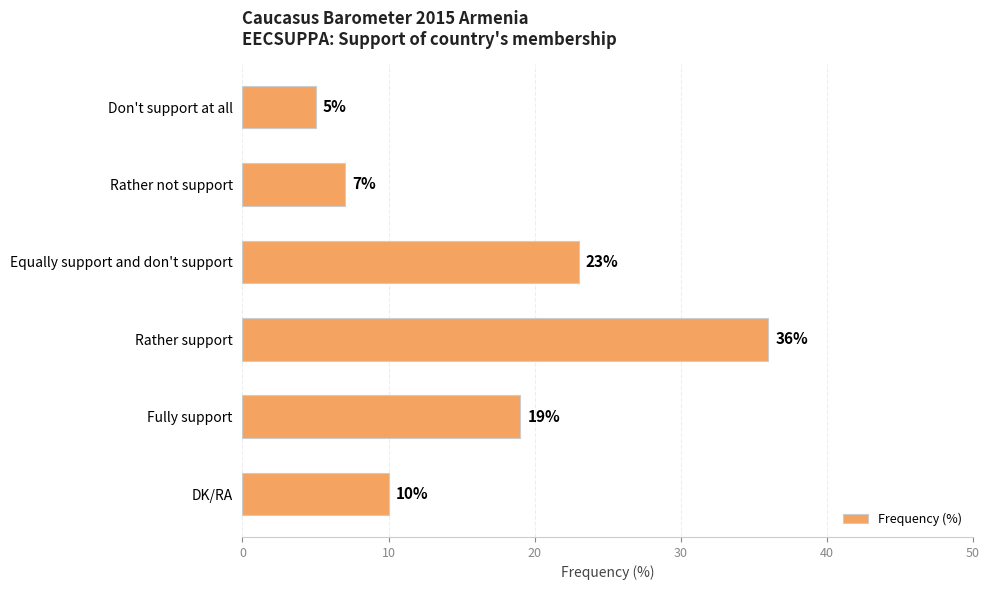

How many data points are less than 19?

3